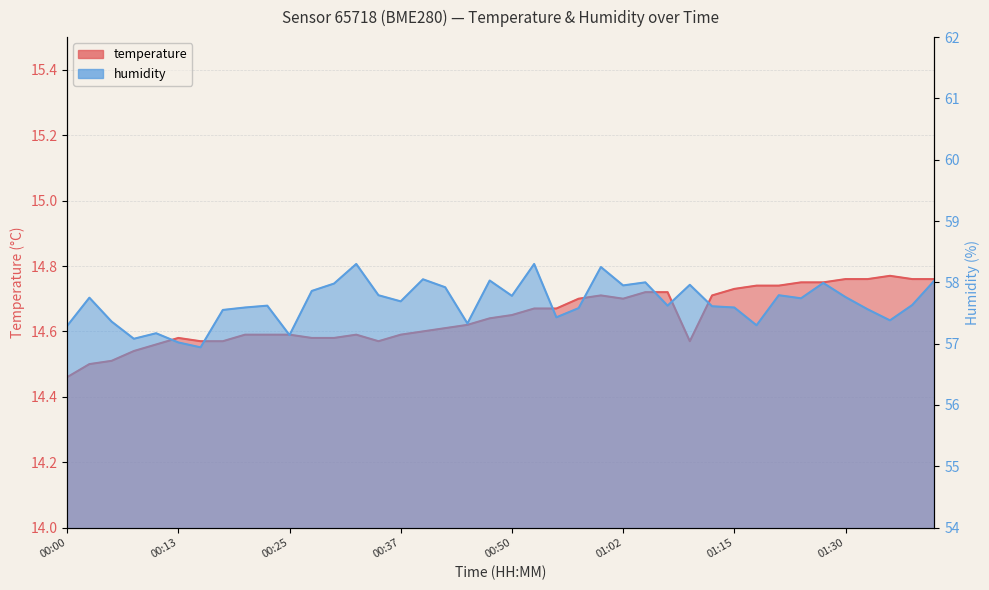

Does the chart display data point markers on the line(s)?

No